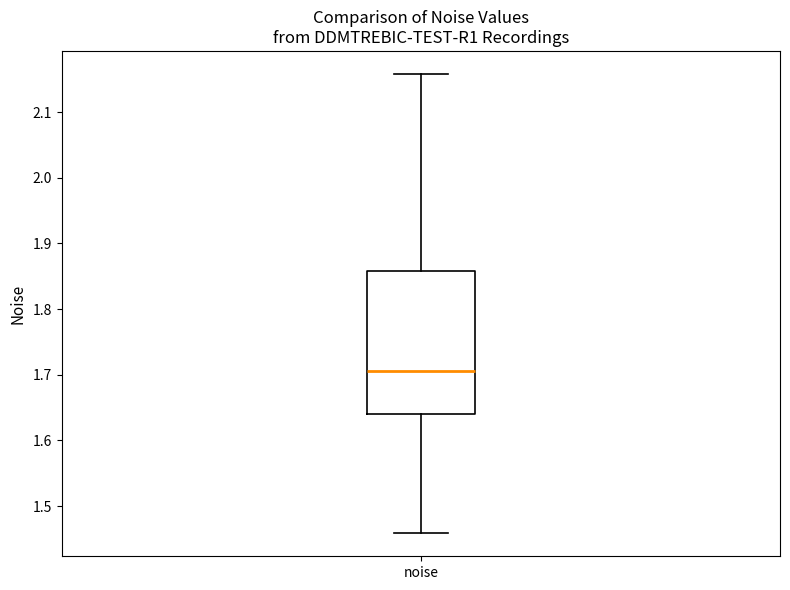

Transcribe this box plot: give where the median line is, the range the box spans, and where the two whiskers end, as read against the y-axis. The values are not printed on the chart, so give them approximately, as read against the axis.

median 1.71, box 1.64 to 1.86, whiskers 1.46 to 2.16